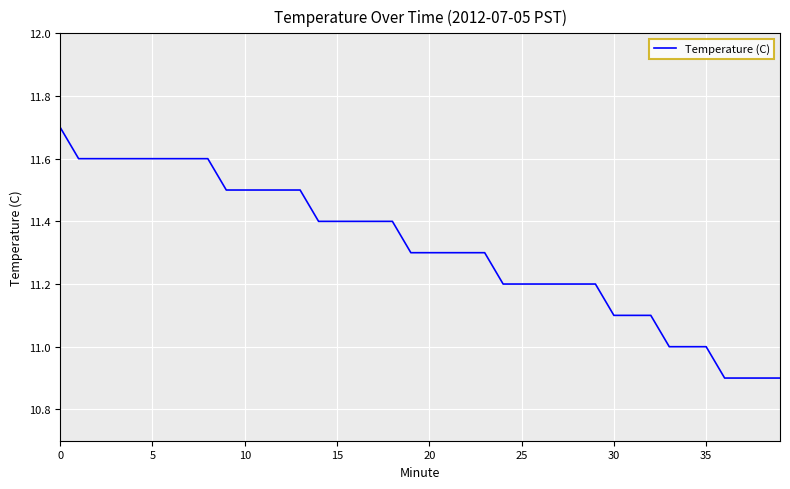

What is the smallest value displayed?

10.9